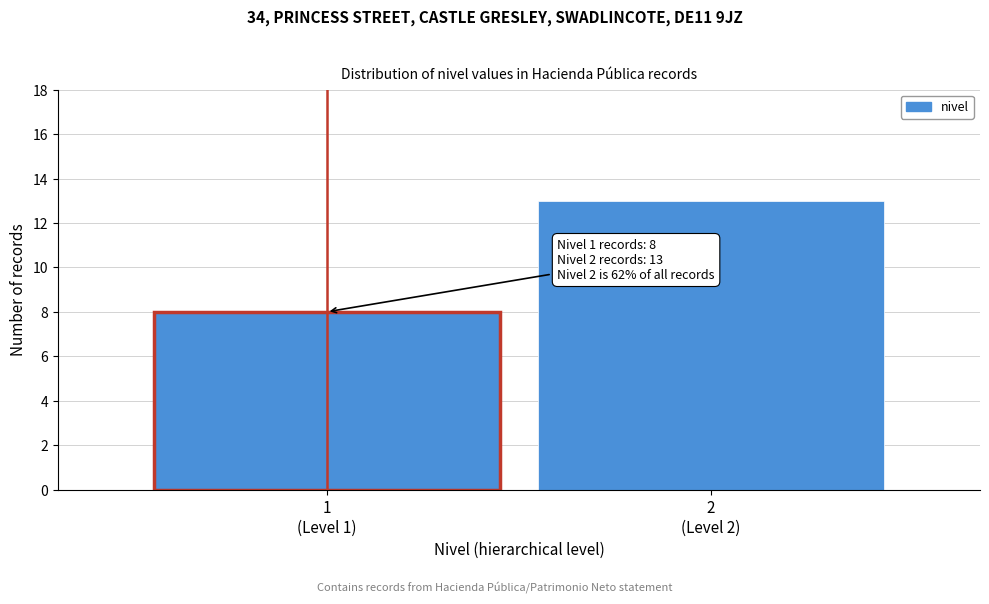

What is the sum of all values?

21